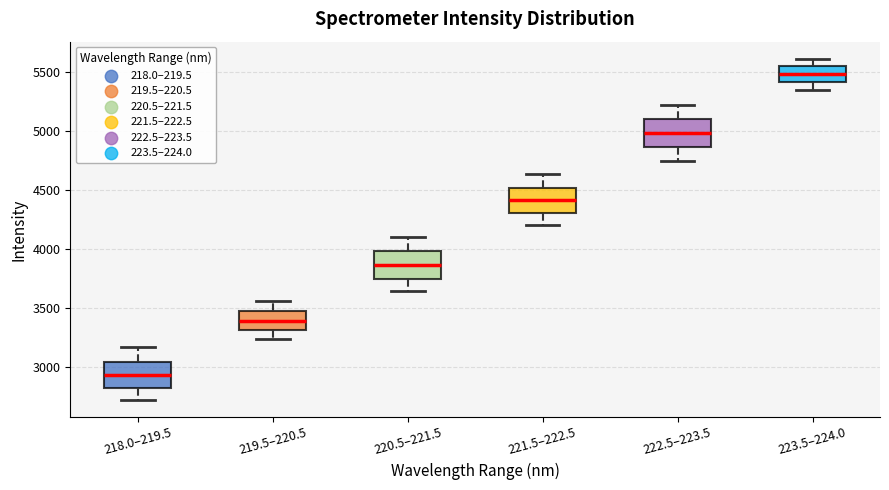

Reading left to right, read every box against the y-axis: the position of its median line, the range the box covers, and the ends of its whiskers. The values are not printed on the chart, so give them approximately, as read against the axis.

218.0–219.5: median 2950, box 2850 to 3050, whiskers 2750 to 3150
219.5–220.5: median 3400, box 3300 to 3500, whiskers 3250 to 3550
220.5–221.5: median 3850, box 3750 to 4000, whiskers 3650 to 4100
221.5–222.5: median 4400, box 4300 to 4500, whiskers 4200 to 4650
222.5–223.5: median 5000, box 4850 to 5100, whiskers 4750 to 5250
223.5–224.0: median 5500, box 5400 to 5550, whiskers 5350 to 5600